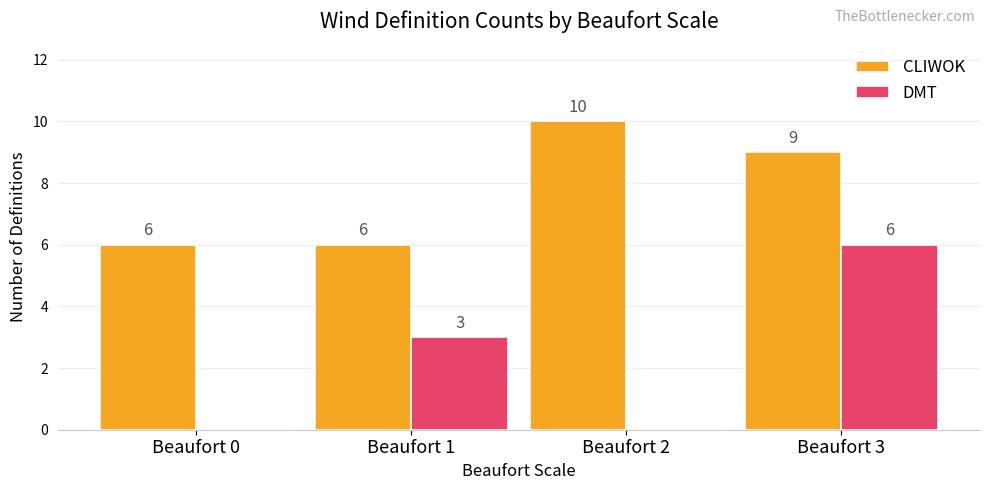

At which label is DMT closest to 3?

Beaufort 1